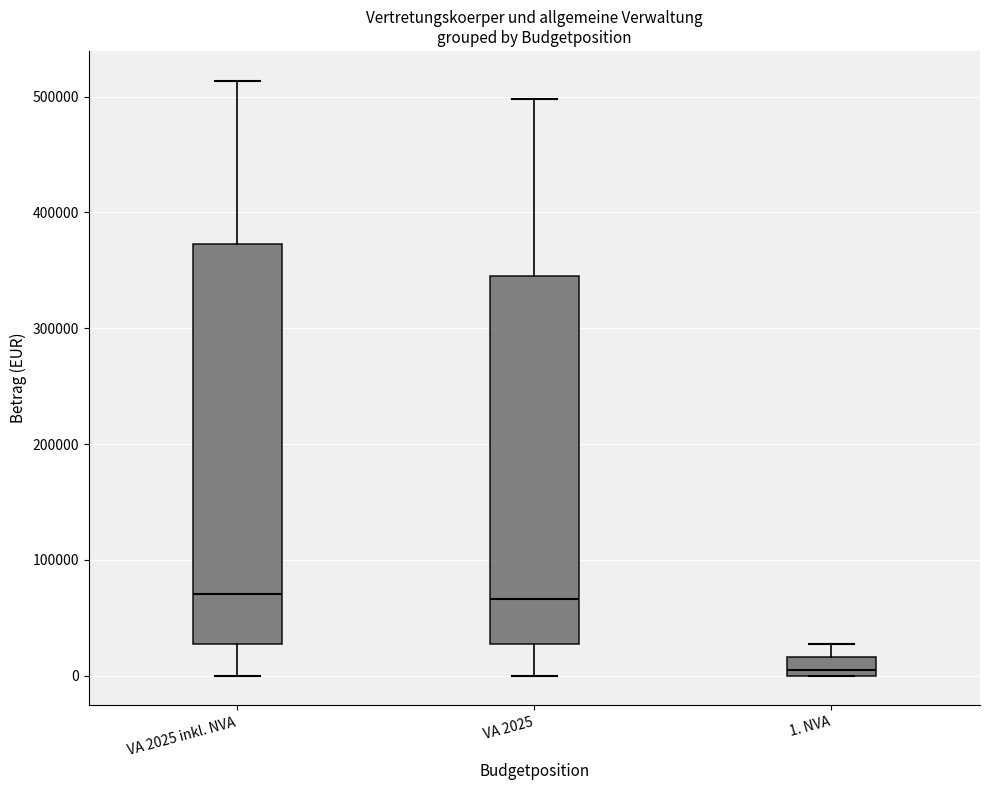

Reading left to right, read every box against the y-axis: the position of its median line, the range the box covers, and the ends of its whiskers. The values are not printed on the chart, so give them approximately, as read against the axis.

VA 2025 inkl. NVA: median 70000, box 30000 to 370000, whiskers 0 to 510000
VA 2025: median 70000, box 30000 to 350000, whiskers 0 to 500000
1. NVA: median 0 (just above the box's lower edge), box 0 to 20000, whiskers 0 to 30000